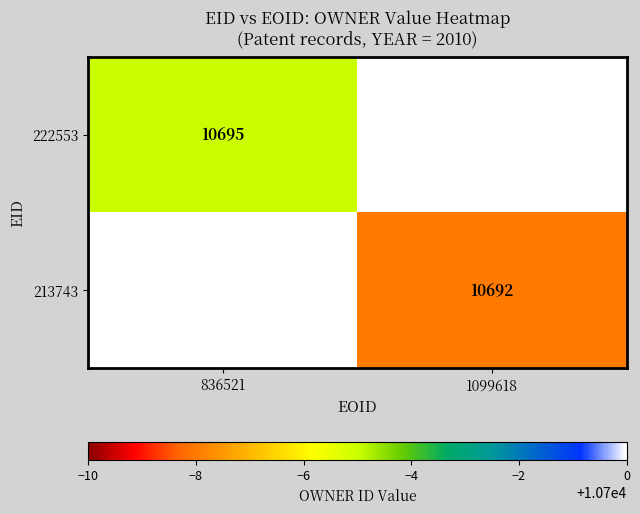

The value of 222553 at 836521 is 10695. True or false?

True